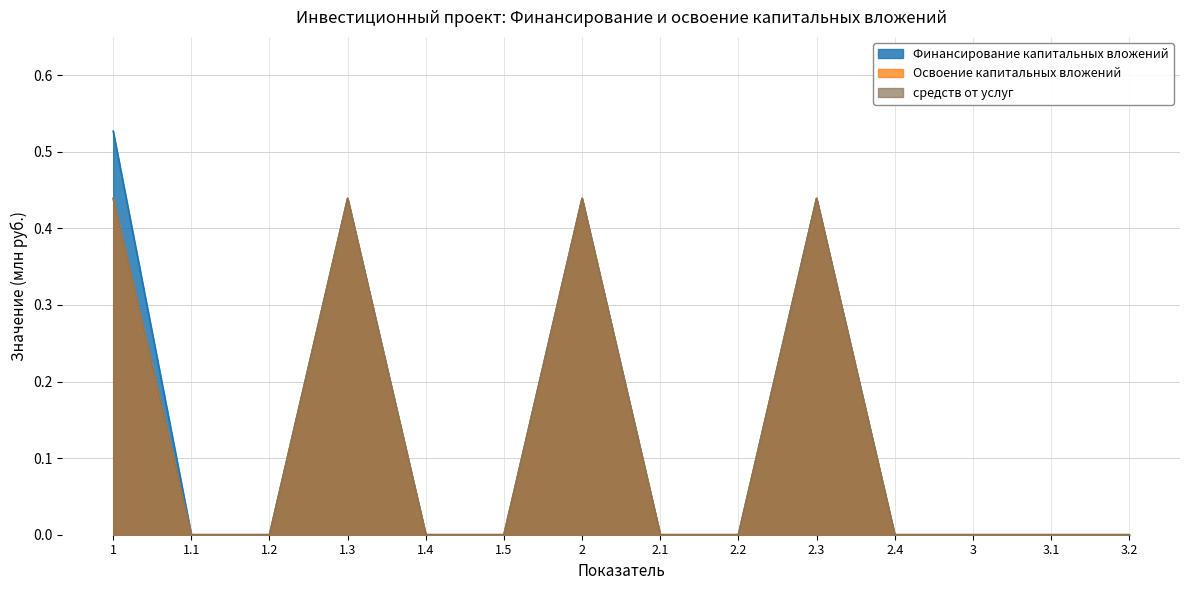

Which series has the widest spread of values?

Финансирование капитальных вложений